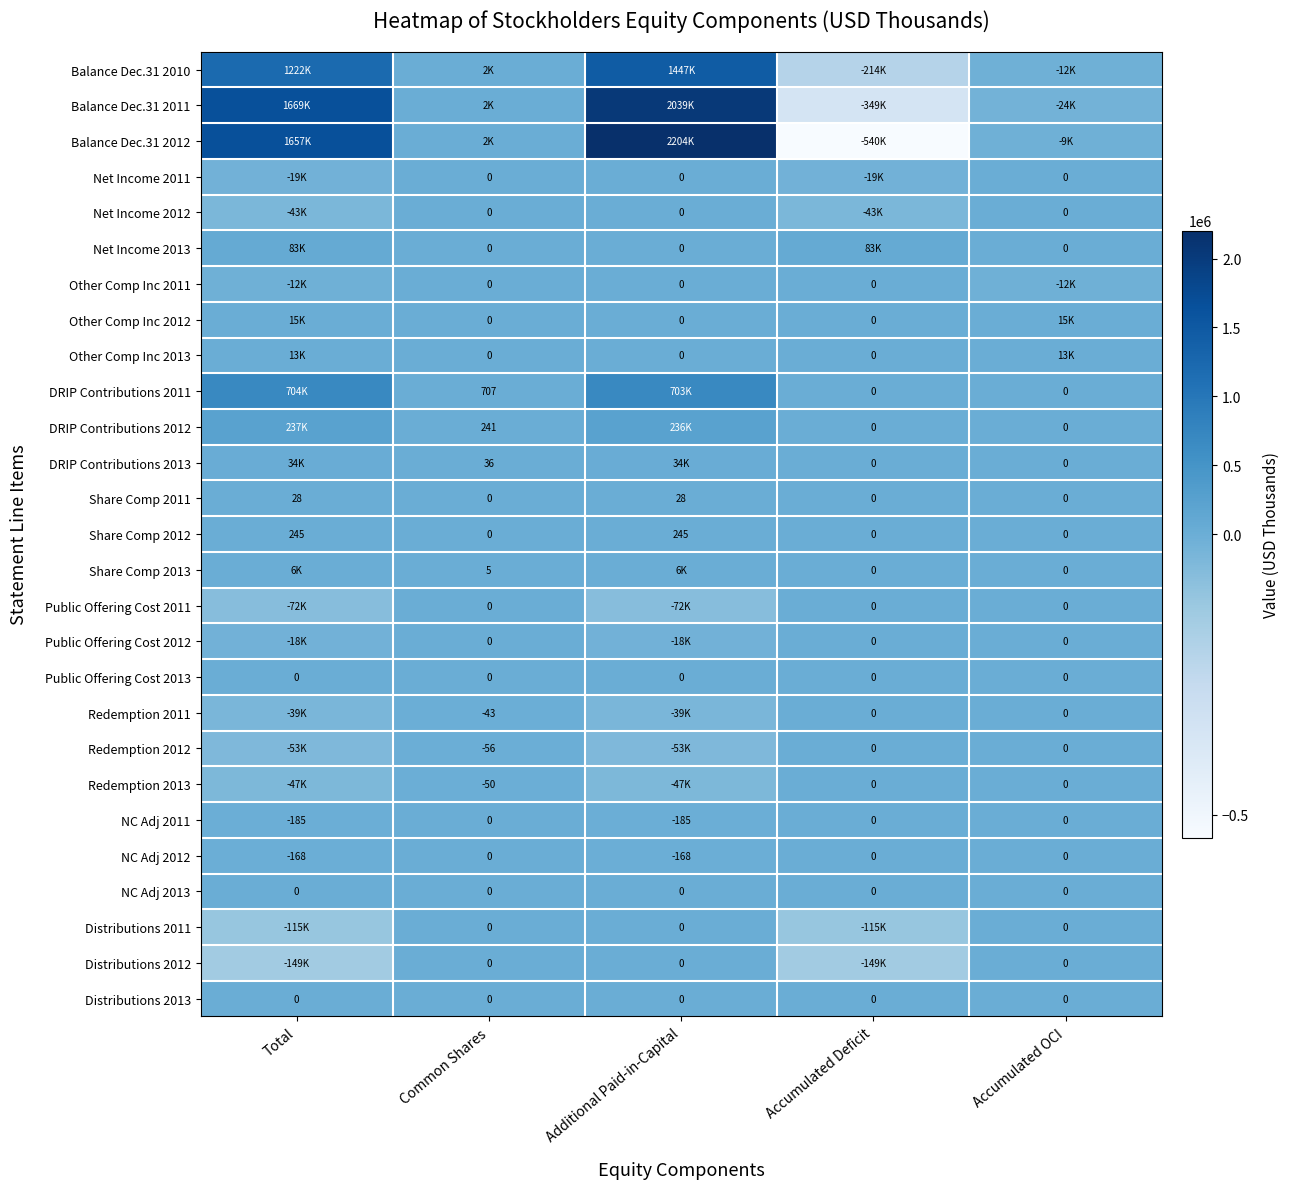

True or false: NC Adj 2013 has a value of 0 at Accumulated OCI.

True